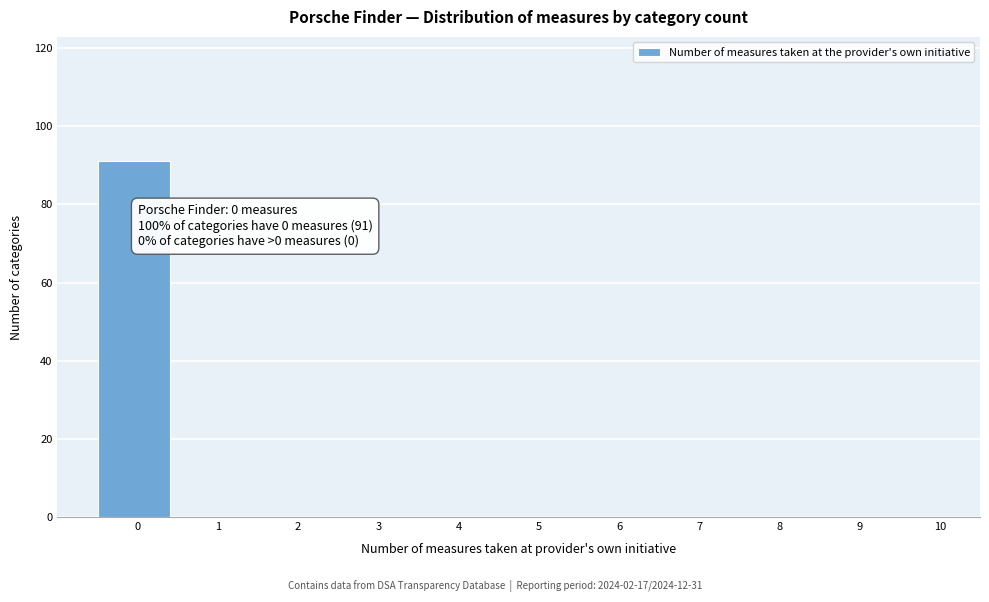

Reading left to right, what are all the values shown in this chart?

0=91	1=0	2=0	3=0	4=0	5=0	6=0	7=0	8=0	9=0	10=0